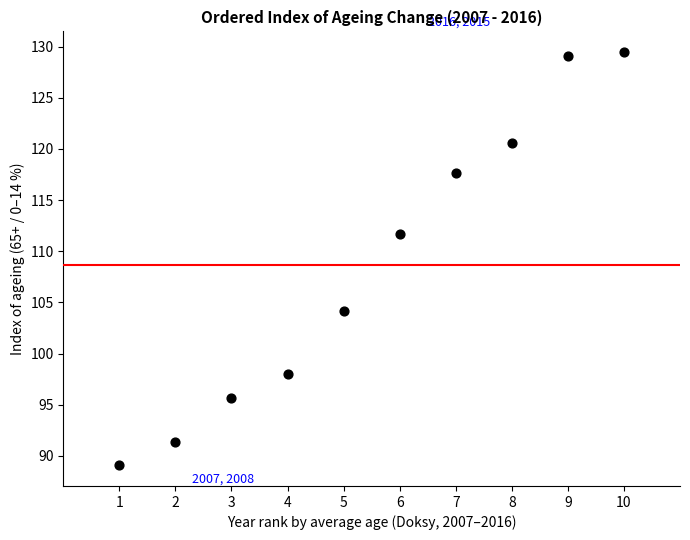

What Y value in the scatter plot is closest to 109?

111.7